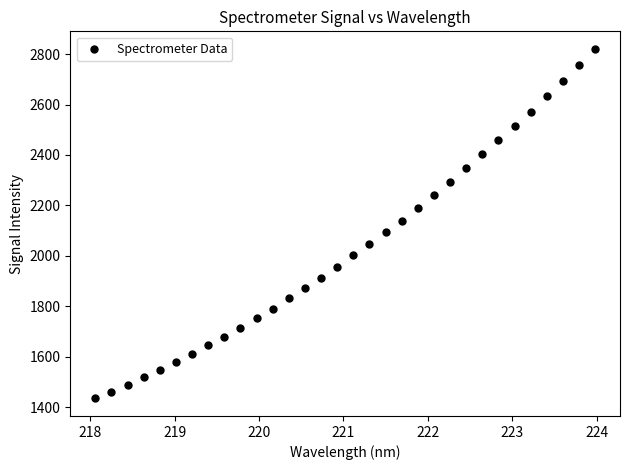

What is the range of X values (max minus min)?

5.9